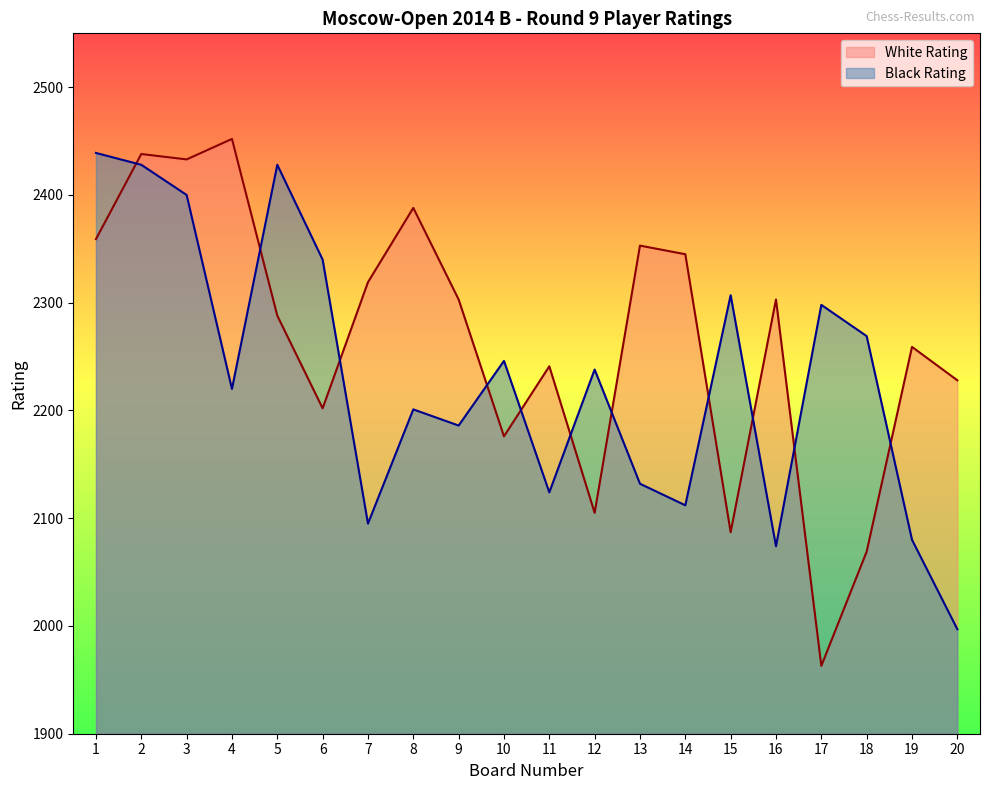

How many interior local valleys does the White Rating series have?

6